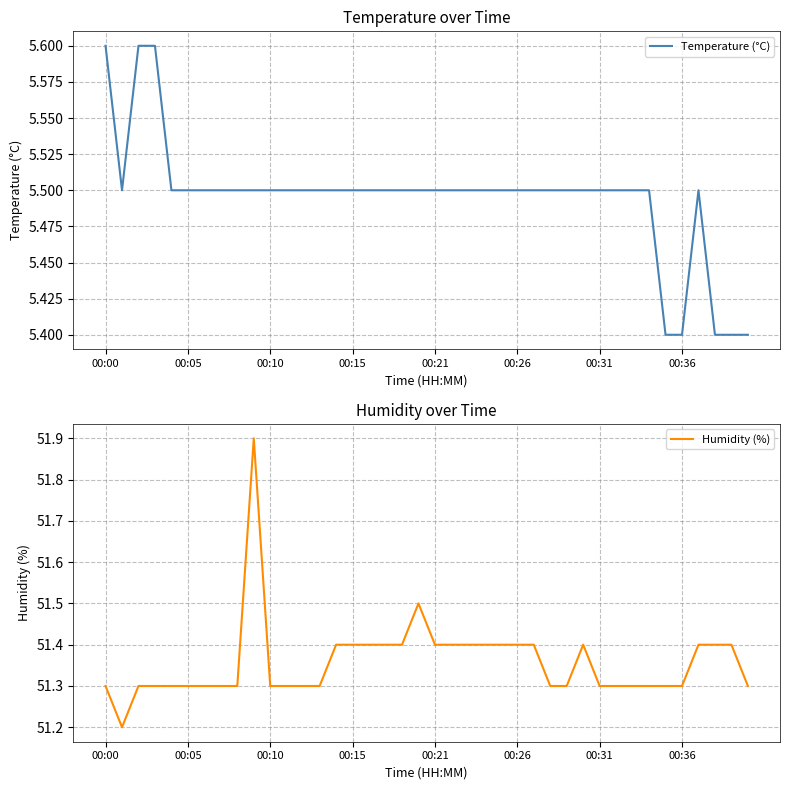

Count the Temperature (°C) values in the range 5 to 6.

40